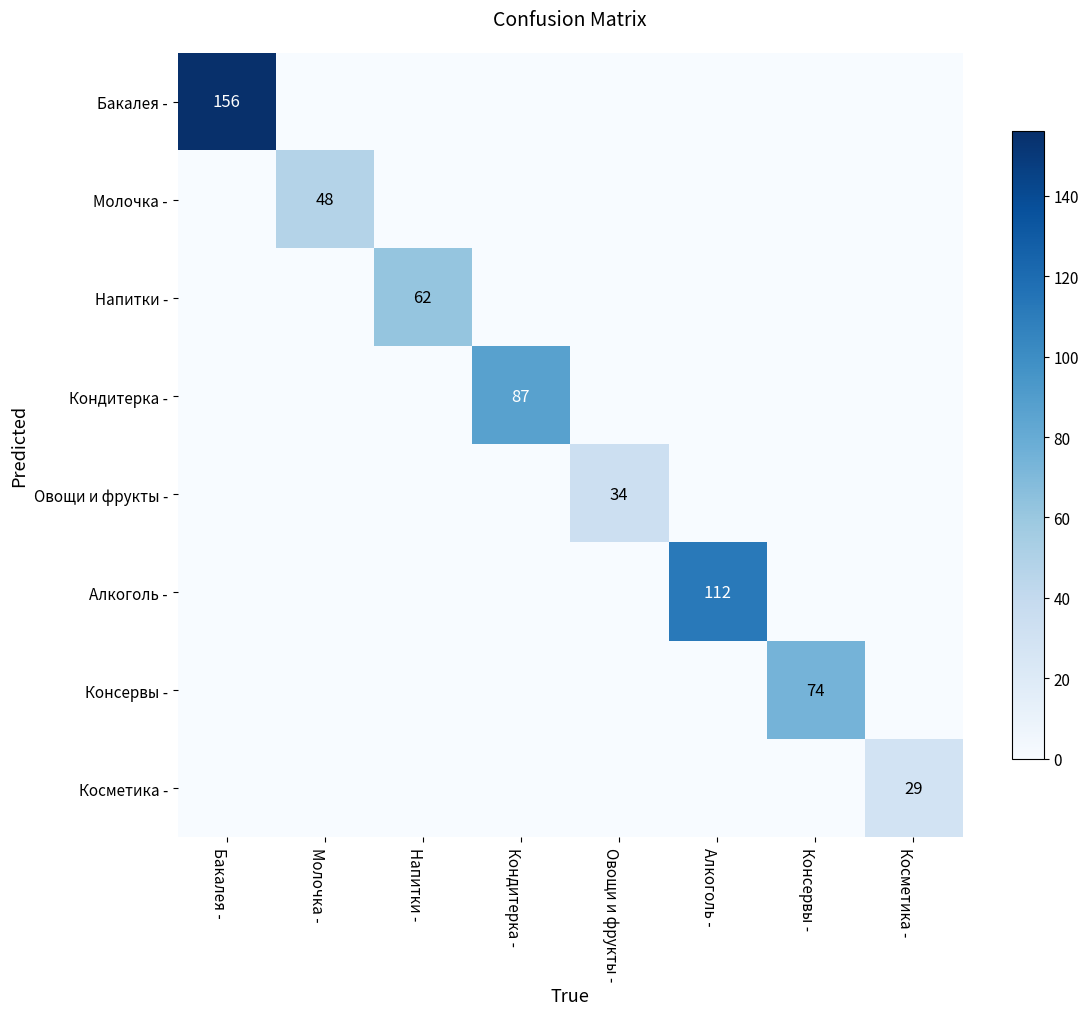

Is it true that Молочка - equals 33 at Молочка -?

False